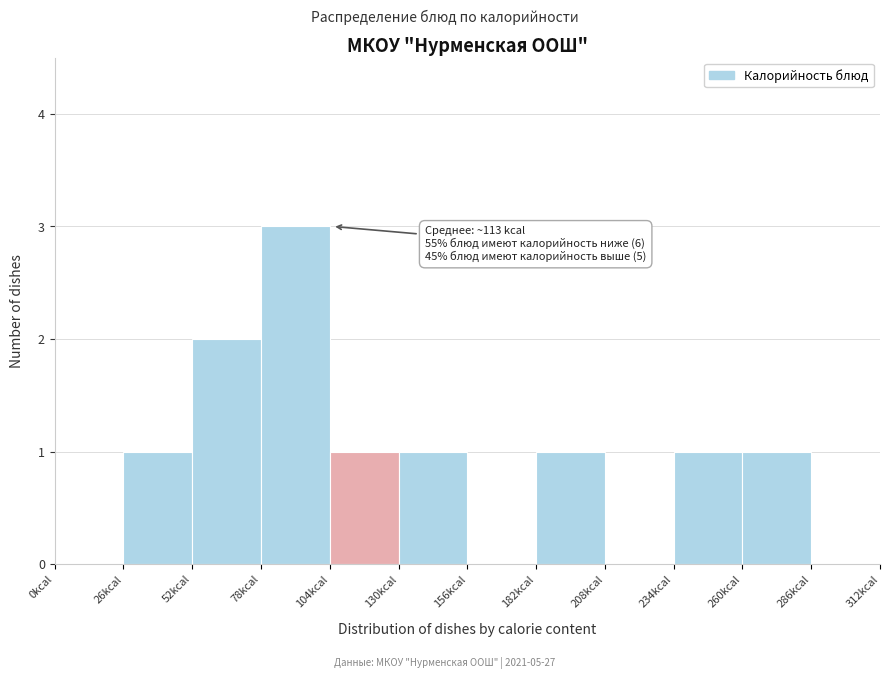

Which range on the x-axis has the tallest bar?

78 to 104